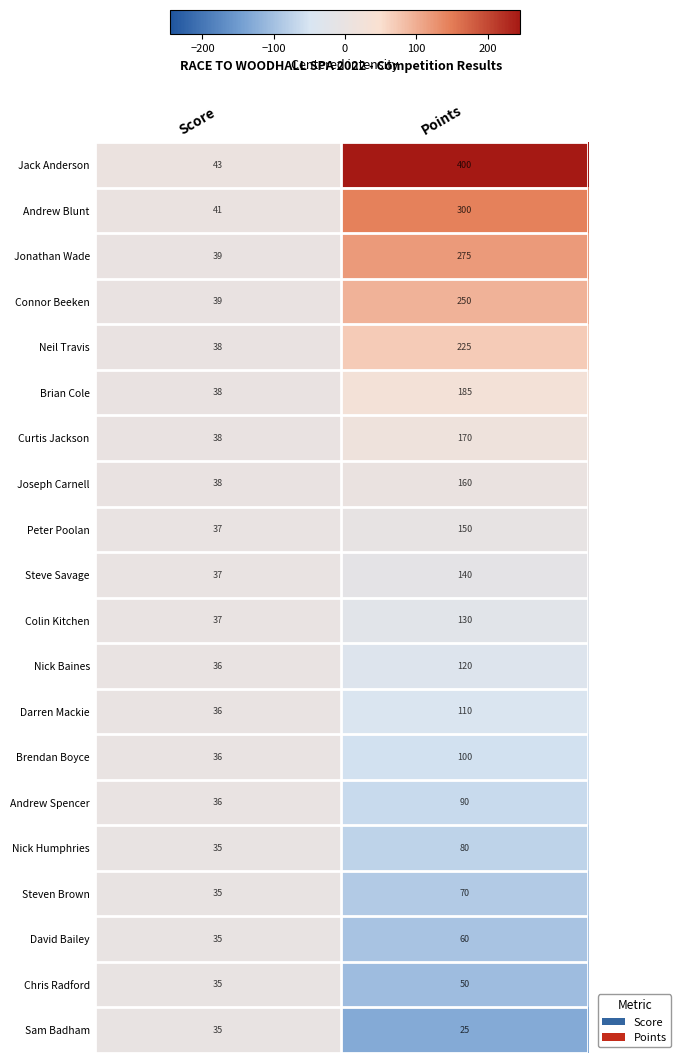

Is it true that Jonathan Wade equals 371 at Points?

False